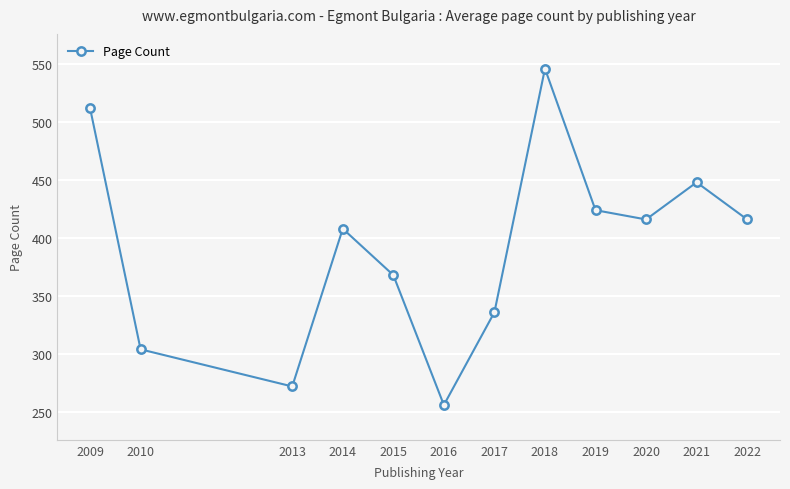

Reading right to left, extract all data points from this chart.

2022=416	2021=448	2020=416	2019=424	2018=546	2017=336	2016=256	2015=368	2014=408	2013=272	2010=304	2009=512